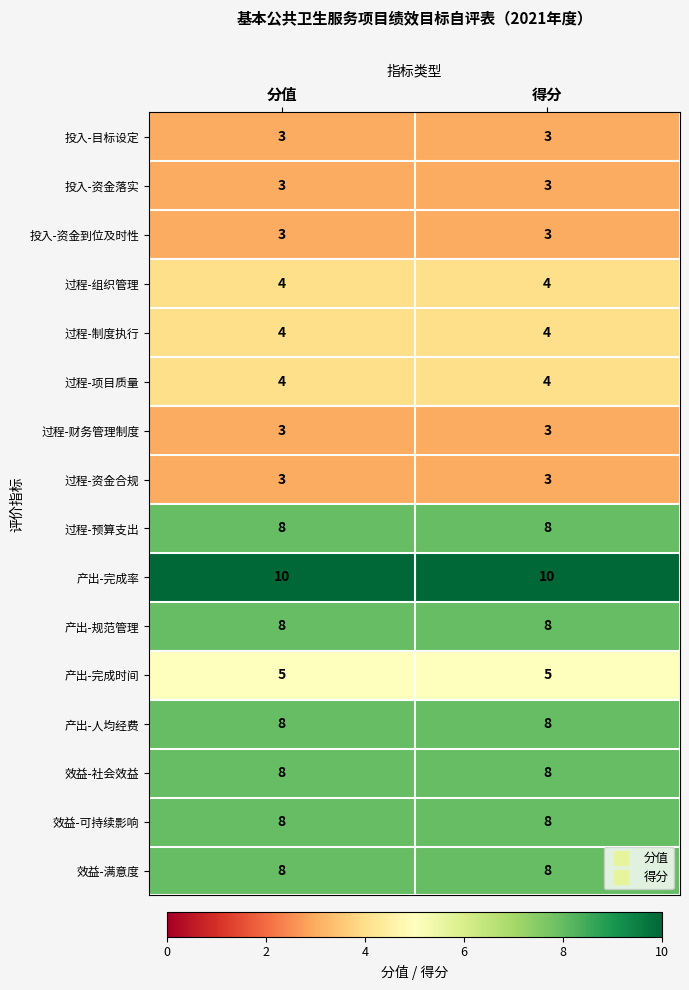

What value does the 产出-完成时间 series have at 分值?

5